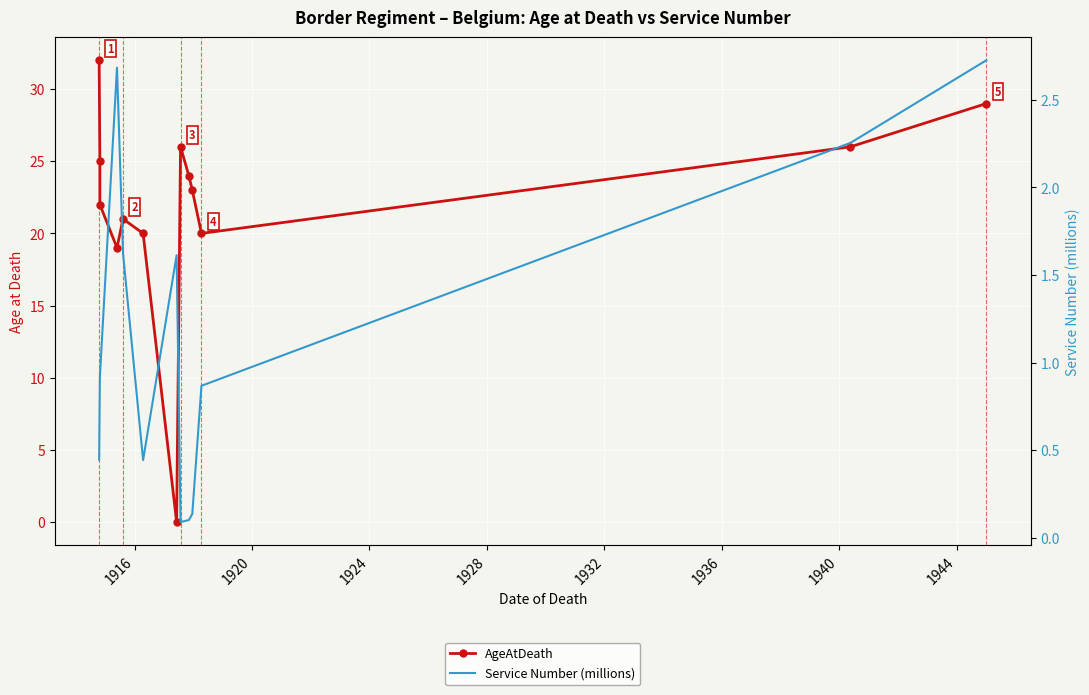

What are all the series names shown in the legend?

AgeAtDeath, Service Number (millions)